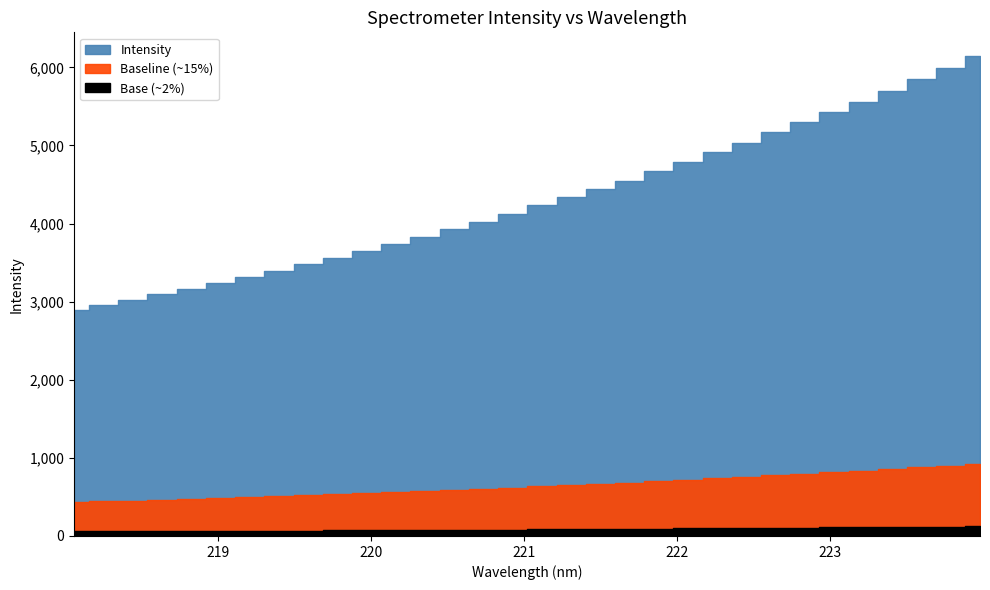

List the labels in order of value, largest first.

223.9802, 223.7895, 223.5987, 223.408, 223.2172, 223.0264, 222.8355, 222.6447, 222.4538, 222.263, 222.0721, 221.8812, 221.6902, 221.4993, 221.3083, 221.1174, 220.9264, 220.7354, 220.5444, 220.3533, 220.1623, 219.9712, 219.7801, 219.589, 219.3979, 219.2067, 219.0156, 218.8244, 218.6332, 218.442, 218.2508, 218.0596